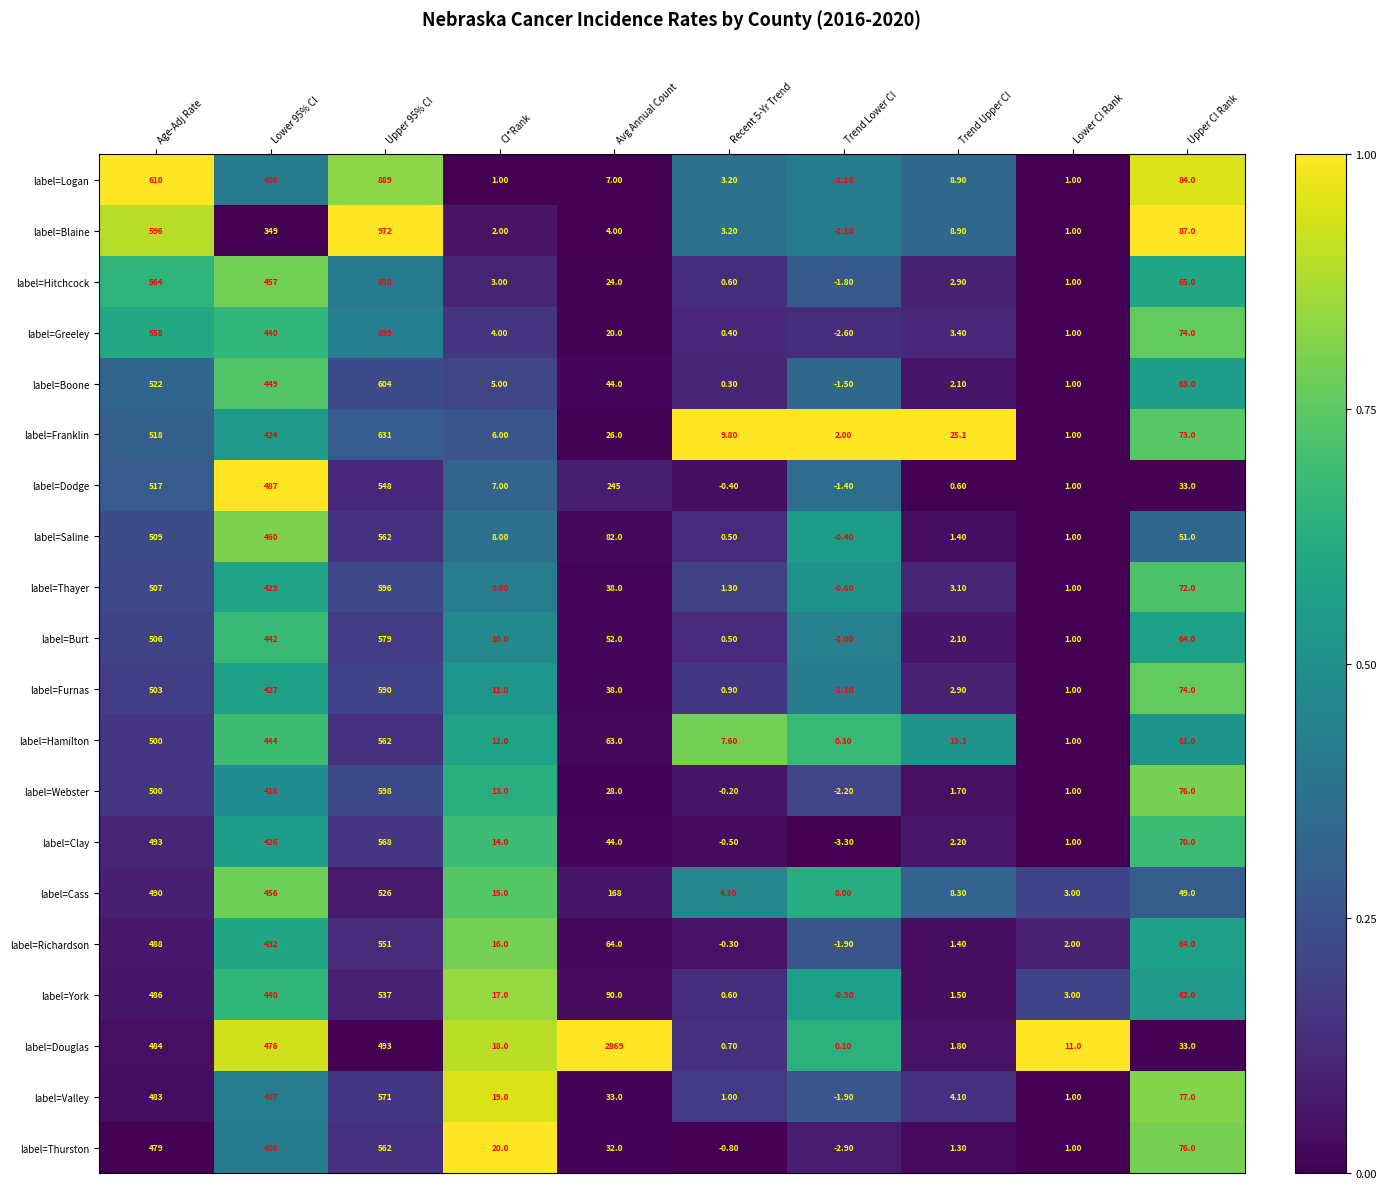

Between CI*Rank and Upper CI Rank, which series saw the biggest shift?

label=Blaine